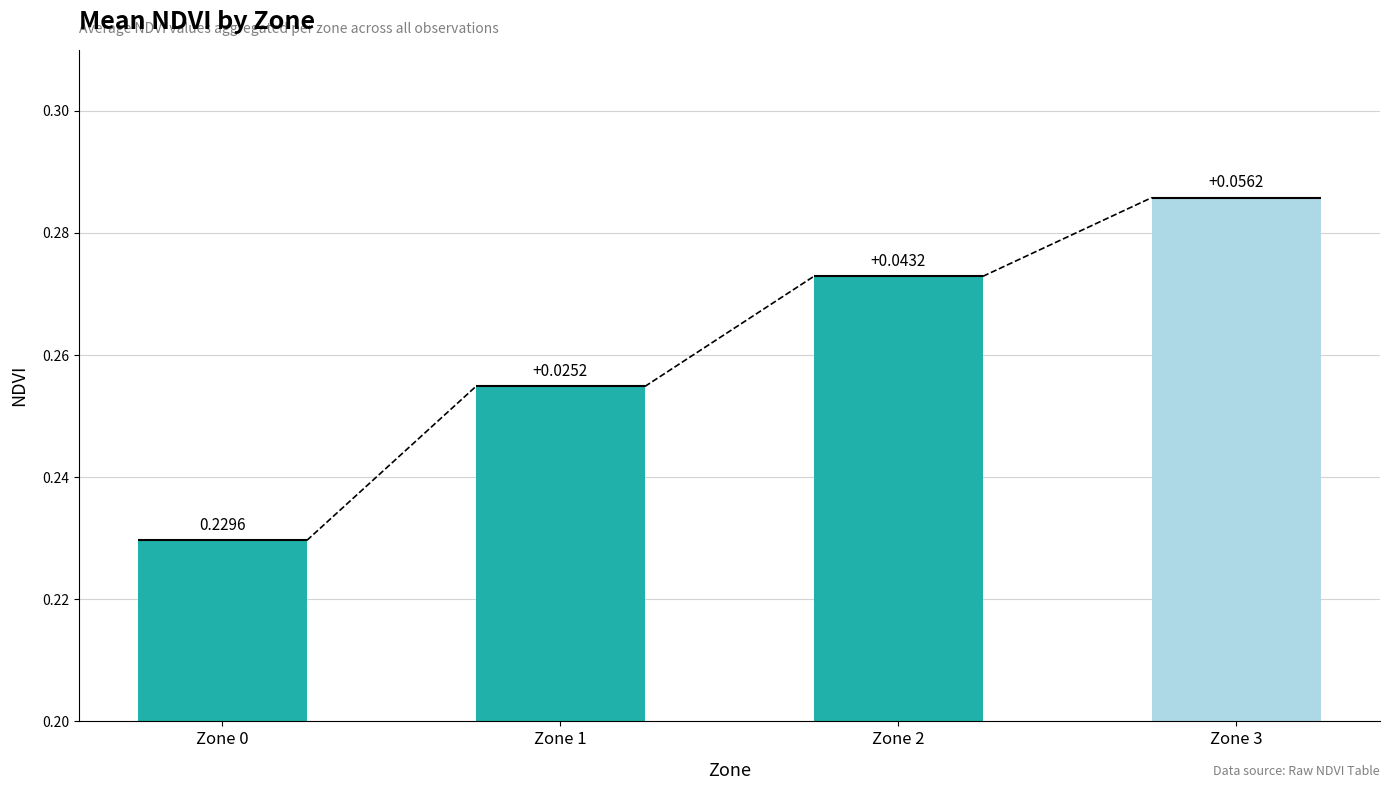

Reading left to right, transcribe all the data shown in this chart.

0.2	0.3	0.3	0.3